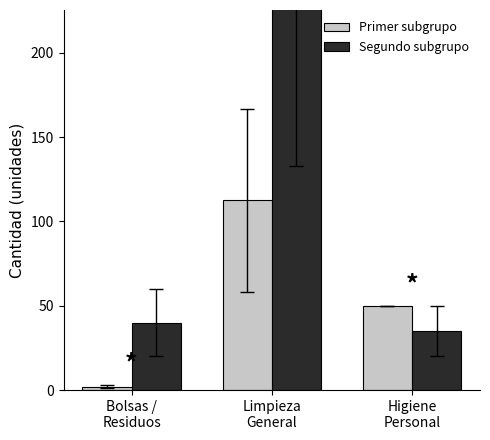

Rank the categories by Segundo subgrupo value from lowest to highest.

Higiene
Personal, Bolsas /
Residuos, Limpieza
General